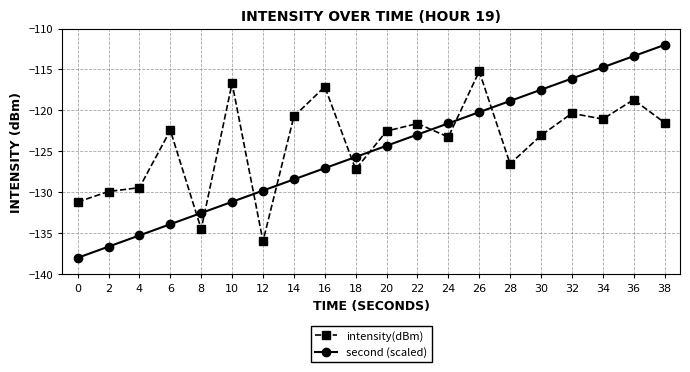

Is this an area chart (filled region under the line)?

No